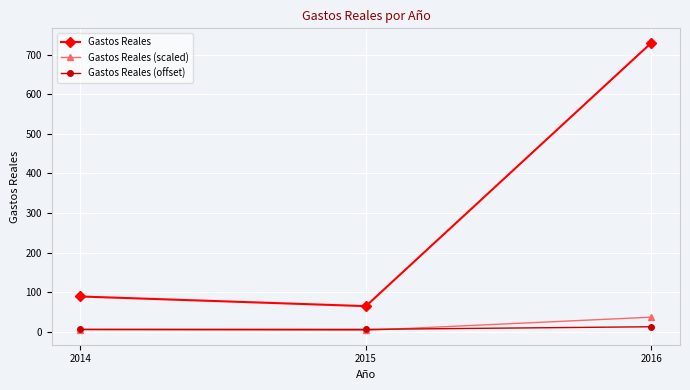

What is the lowest value of the Gastos Reales (scaled) series?

3.2